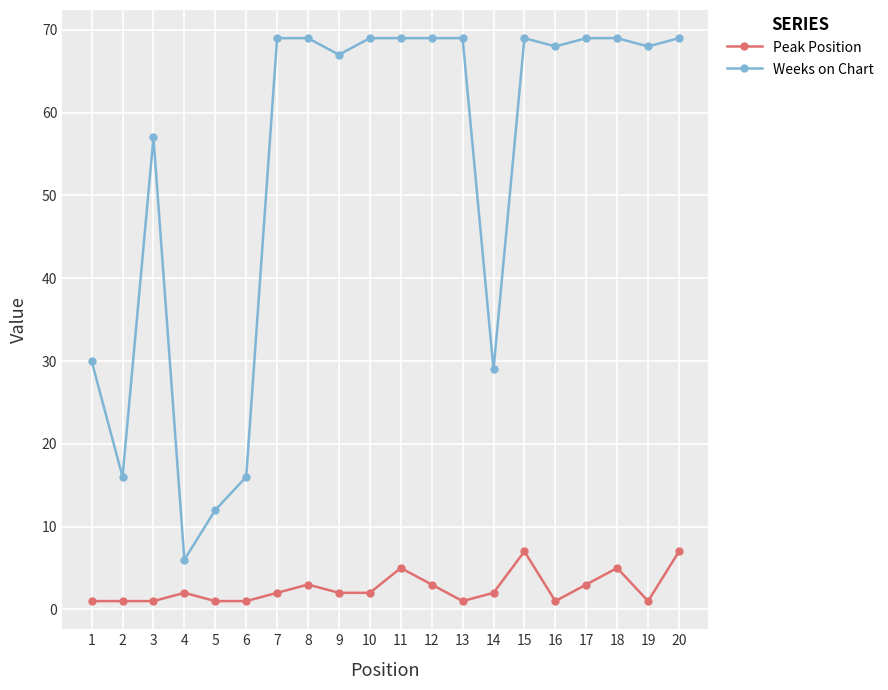

Reading left to right, extract all data points from this chart.

Peak Position: 1=1	2=1	3=1	4=2	5=1	6=1	7=2	8=3	9=2	10=2	11=5	12=3	13=1	14=2	15=7	16=1	17=3	18=5	19=1	20=7
Weeks on Chart: 1=30	2=16	3=57	4=6	5=12	6=16	7=69	8=69	9=67	10=69	11=69	12=69	13=69	14=29	15=69	16=68	17=69	18=69	19=68	20=69